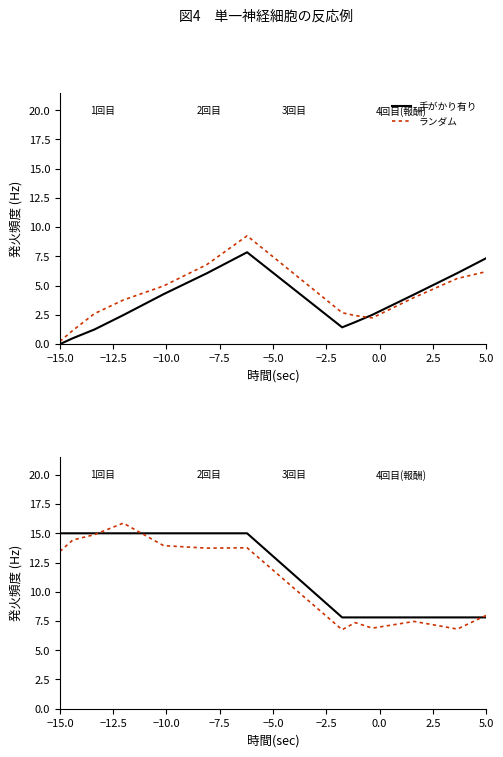

Rank the series by their average value, from highest to lowest.

手がかり有り, ランダム